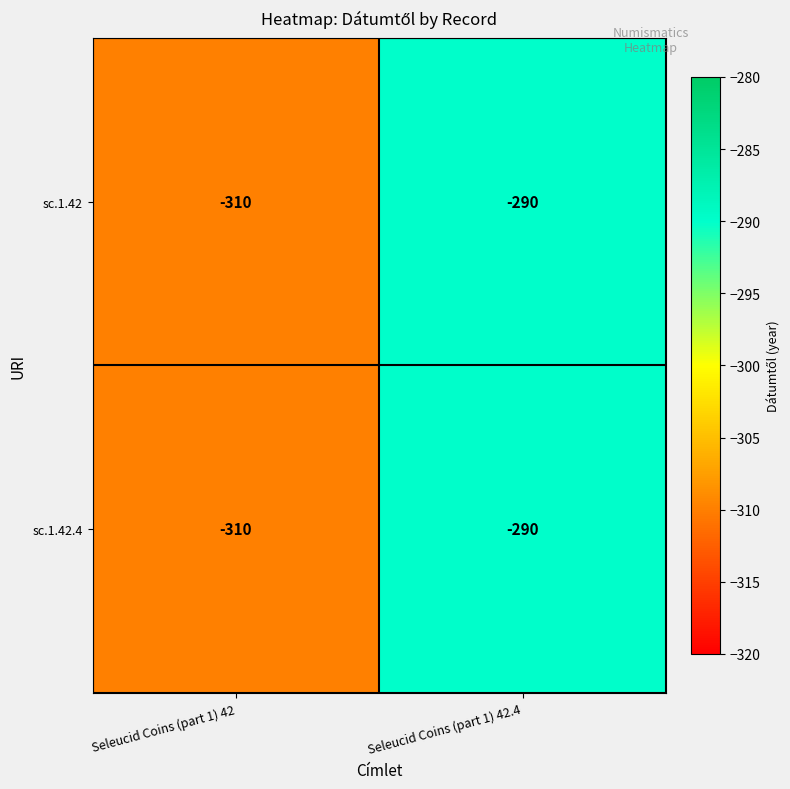

The sc.1.42 series shows -310 at Seleucid Coins (part 1) 42. True or false?

True